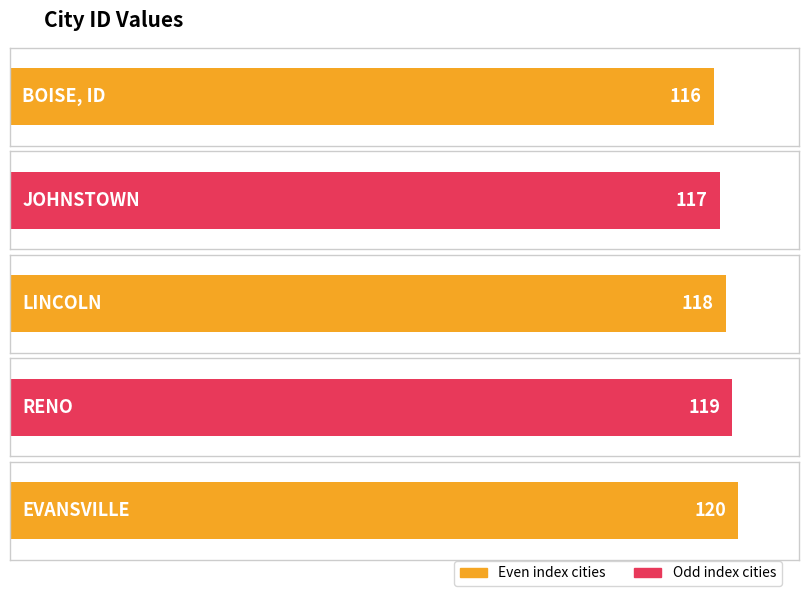

What is the sum of the values at JOHNSTOWN and BOISE, ID?

233